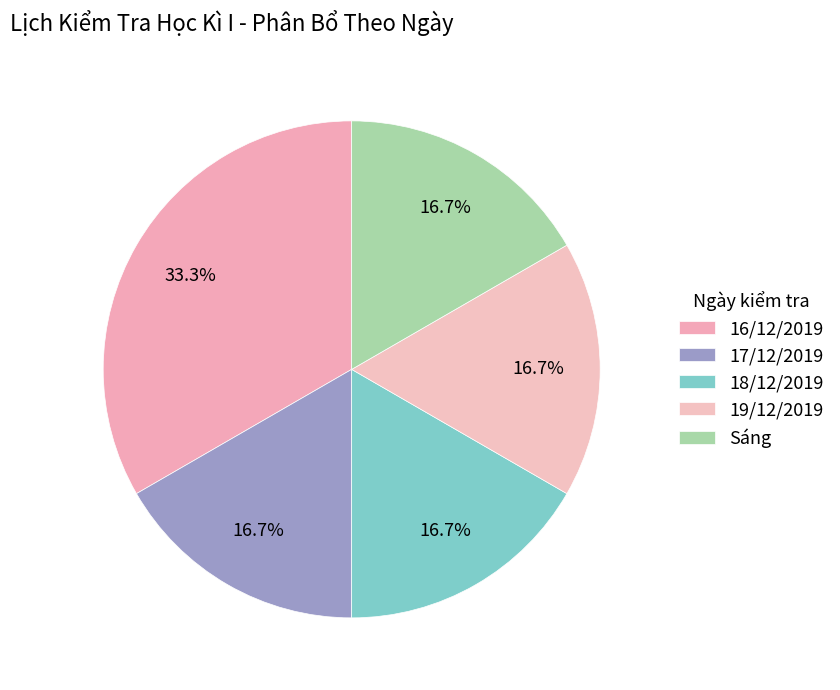

The Sáng slice represents 7% of the pie. True or false?

False